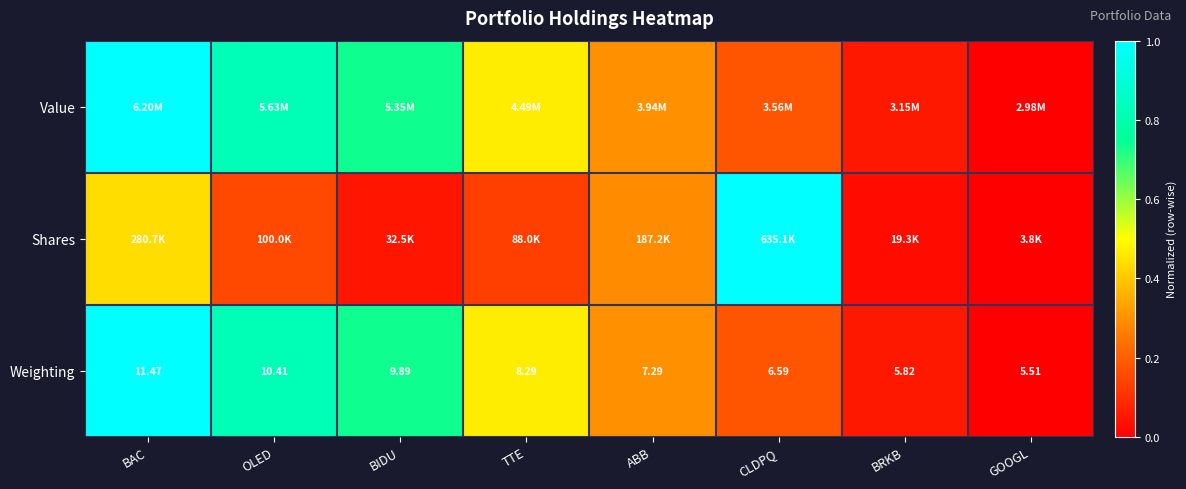

At which label does Weighting first exceed 8?

BAC